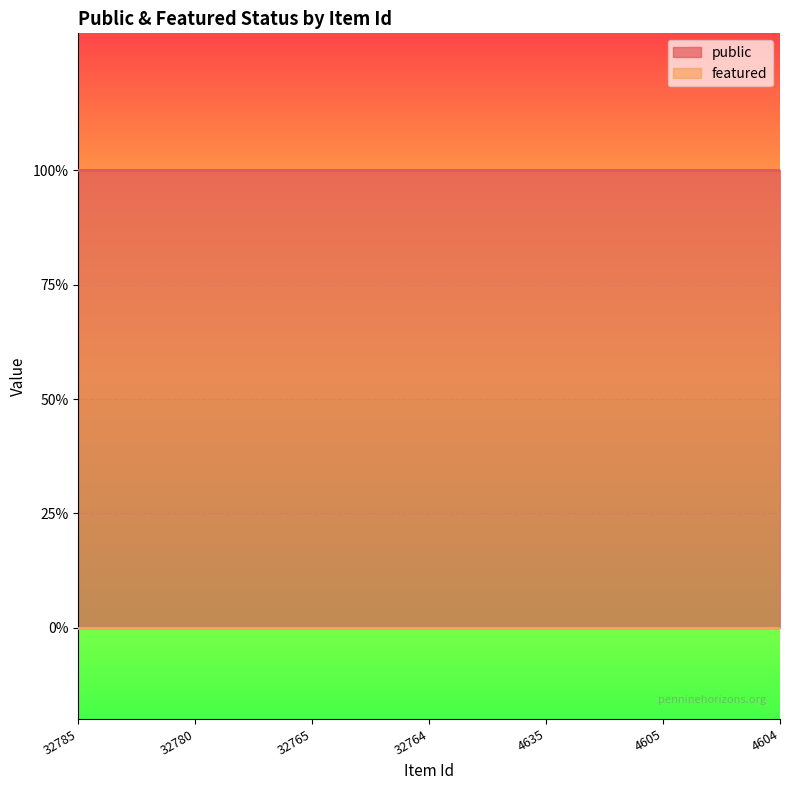

True or false: featured and public cross at least once.

False